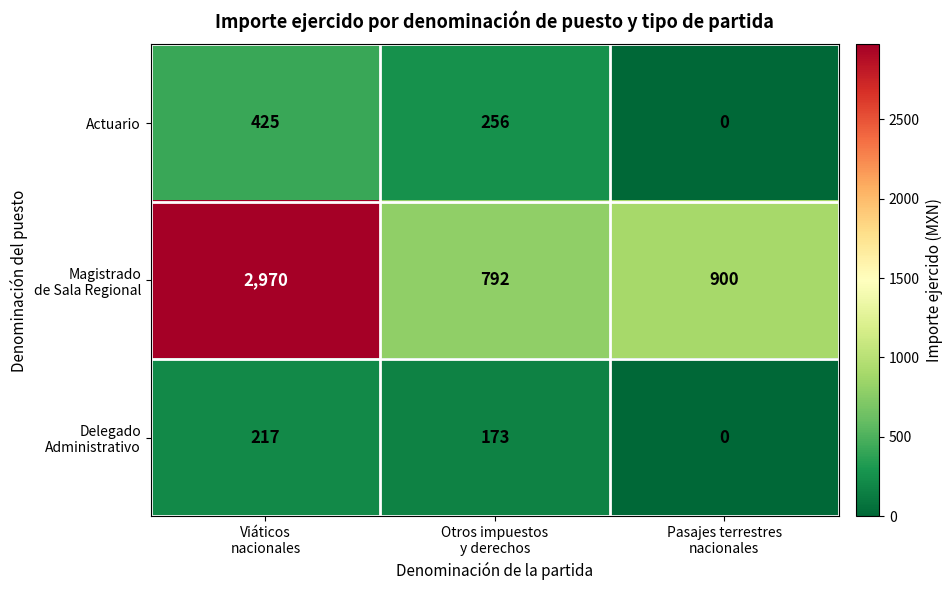

At which category is the sum across all series the highest?

Viáticos
nacionales